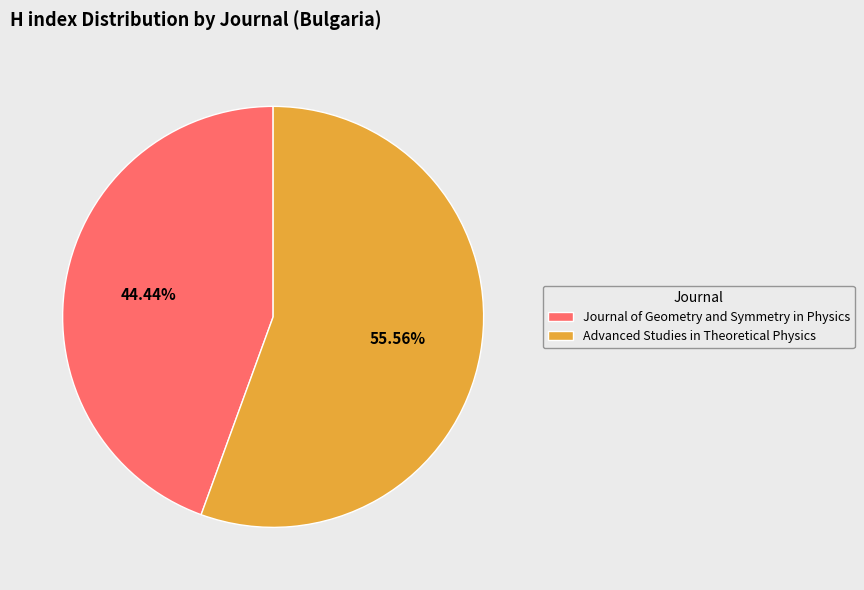

To the nearest percent, what portion does Advanced Studies in Theoretical Physics represent?

56%